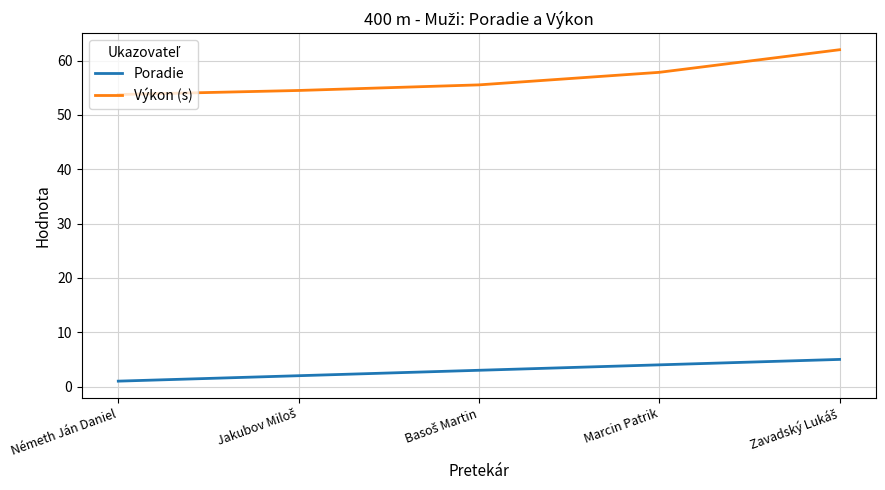

Does the chart display data point markers on the line(s)?

No